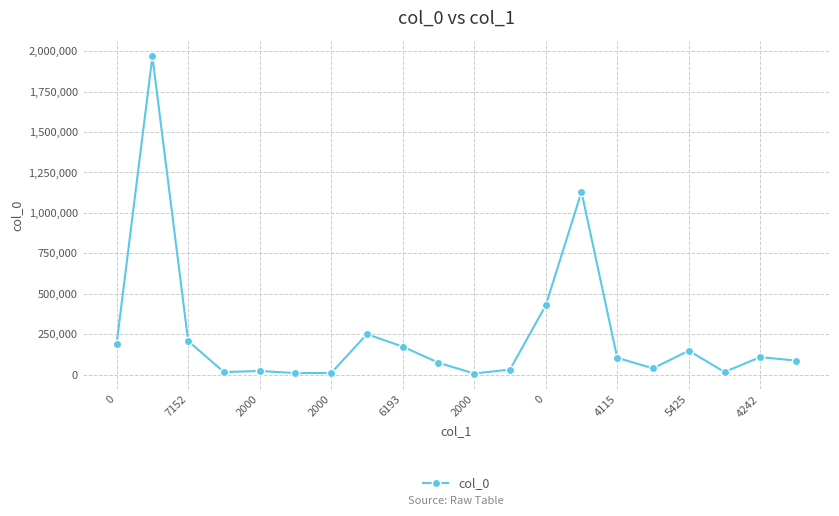

What is the difference between the maximum and minimum values?

1961525.1